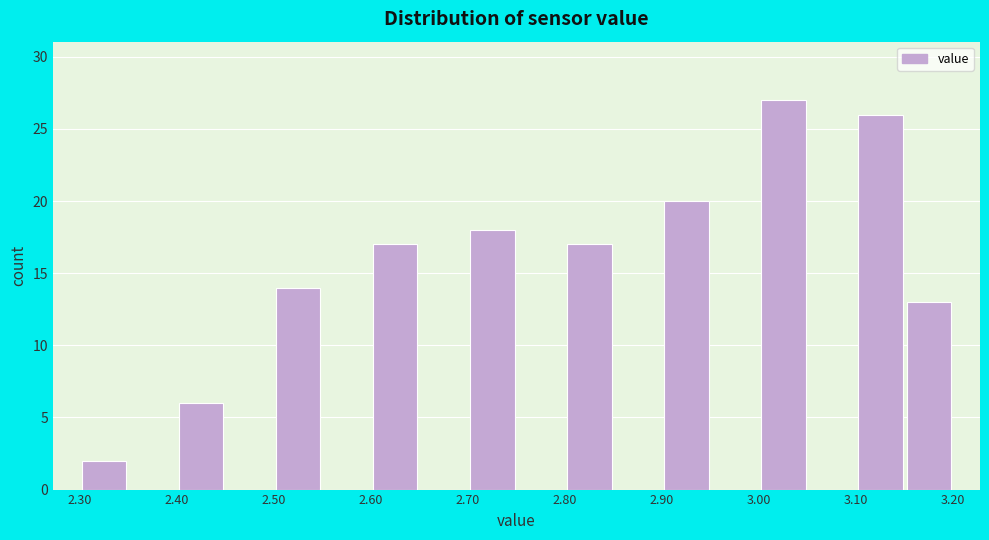

Which range on the x-axis has the tallest bar?

3.00 to 3.05